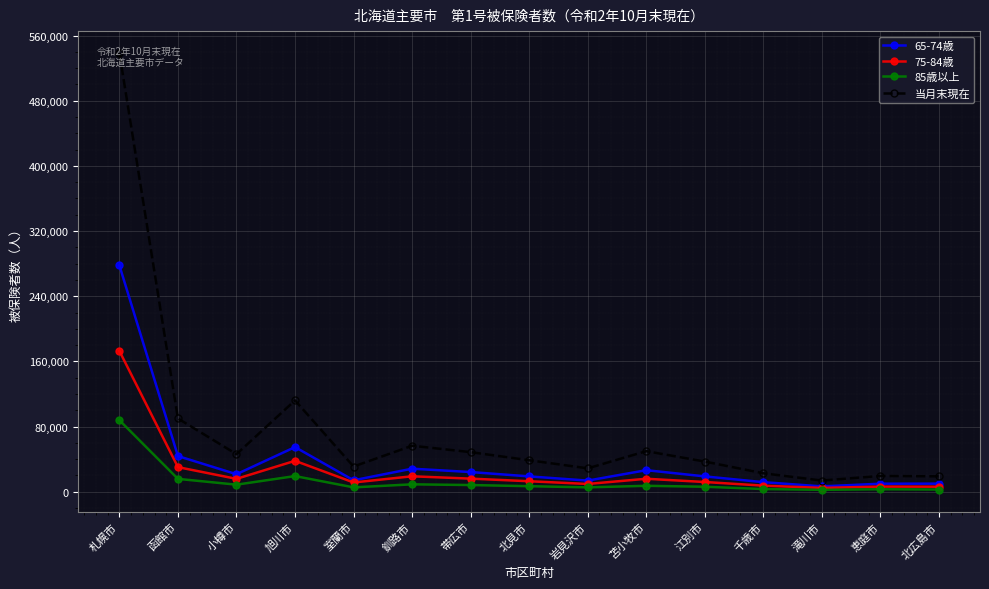

What is the maximum value shown in the chart?

538617